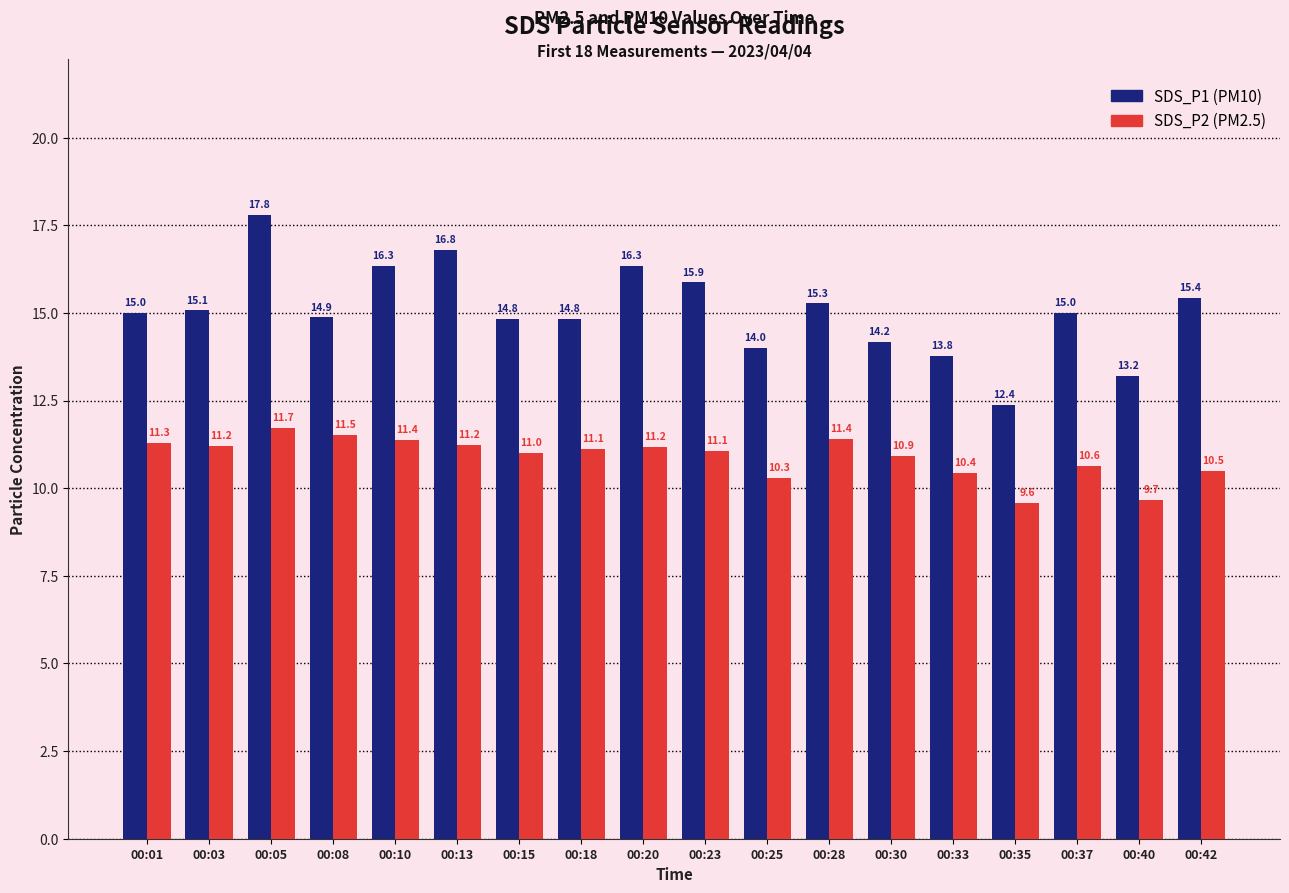

Which label corresponds to the largest value in the chart?

00:05